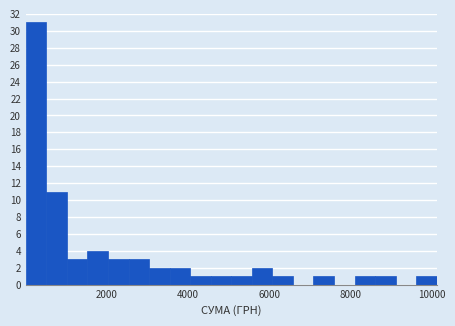

Around what value on the x-axis is the tallest bar? Give the approximate position of its centre, as read against the axis.

200